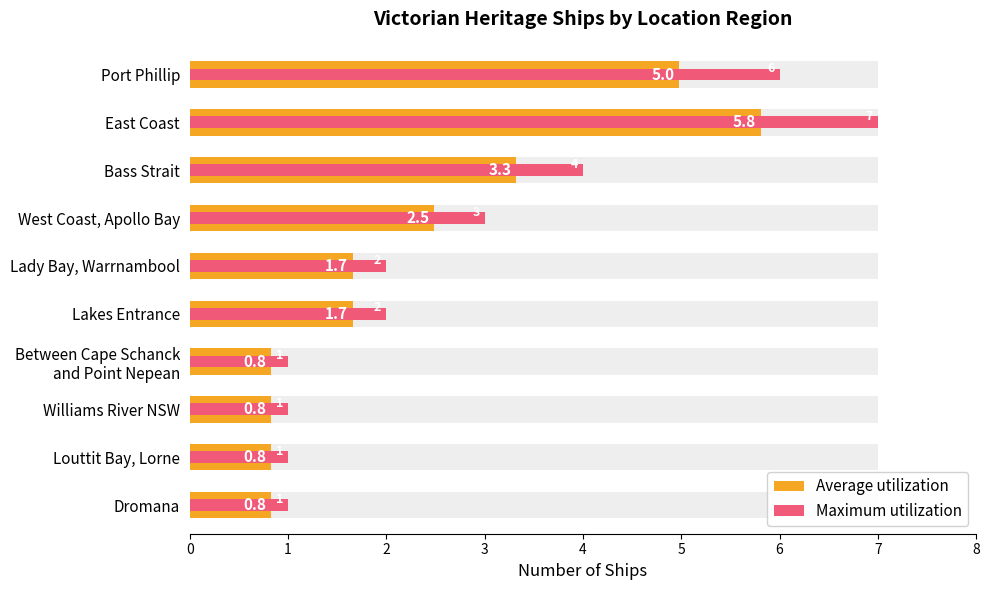

What is the minimum value shown in the chart?

0.8